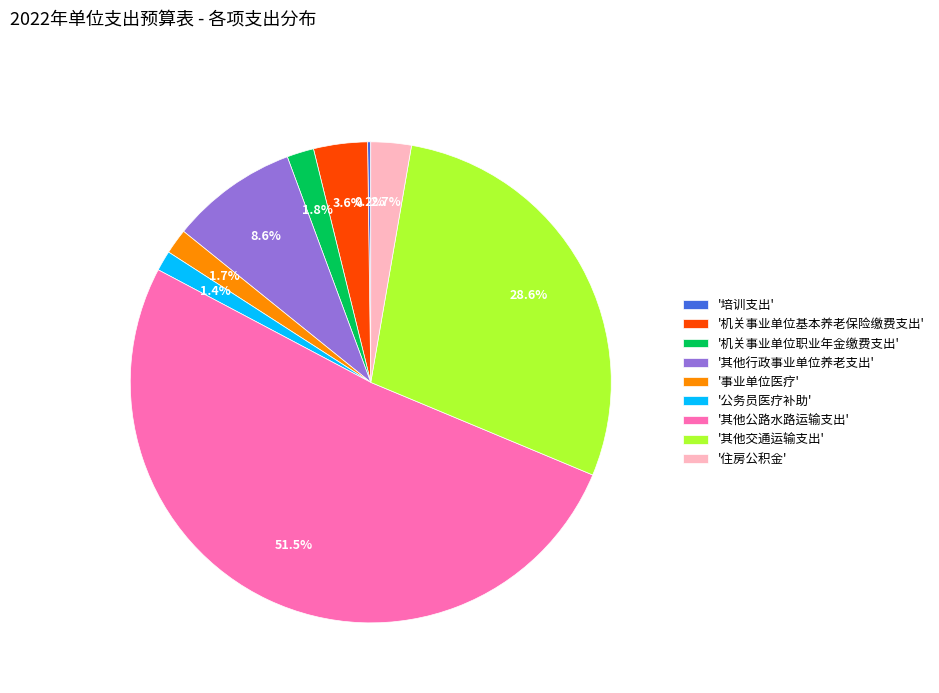

Which slice represents more than half of the pie?

'其他公路水路运输支出'